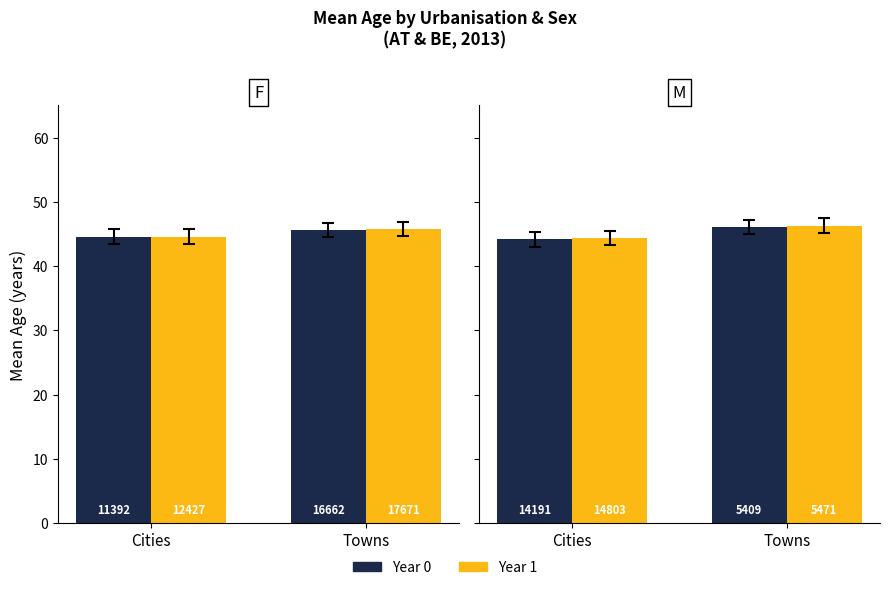

What is the lowest value of the Year 0 (NCD analog) series?

44.2